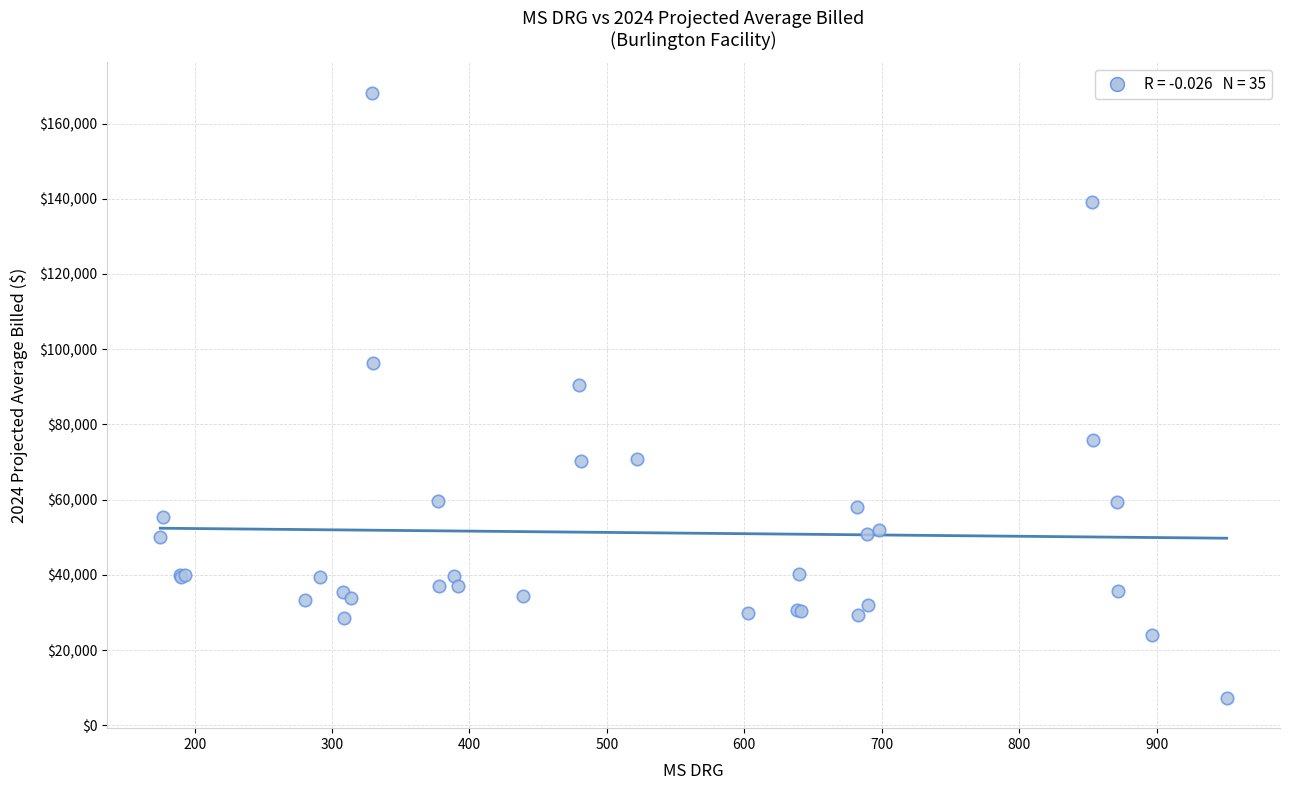

What Y value in the scatter plot is closest to 87752?

90528.1